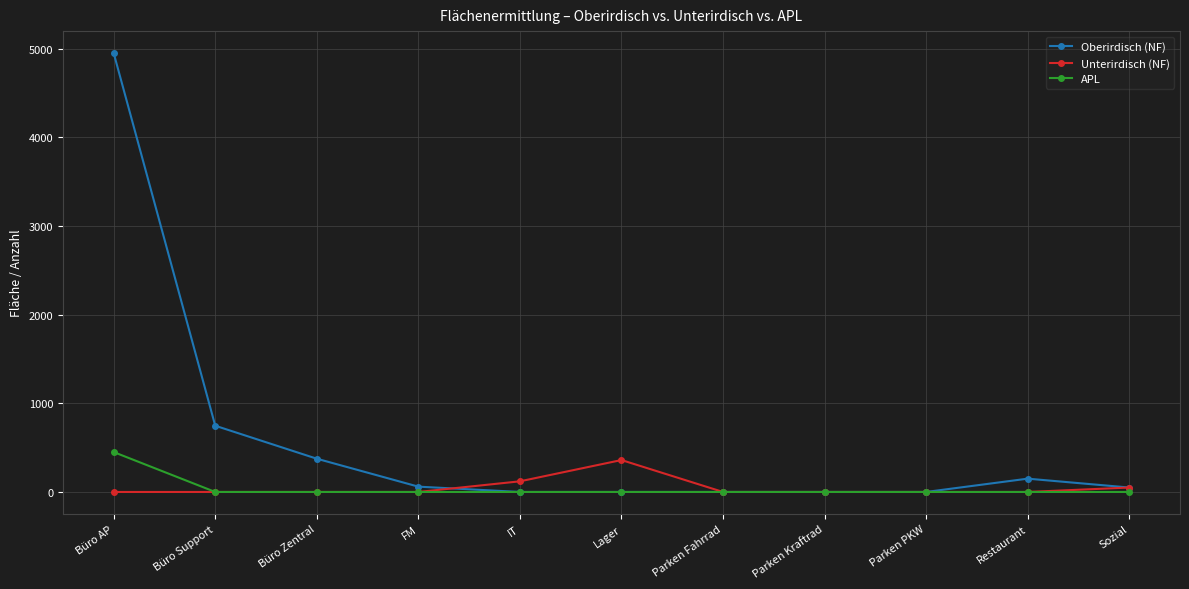

At how many categories does at least one series exceed 292?

4